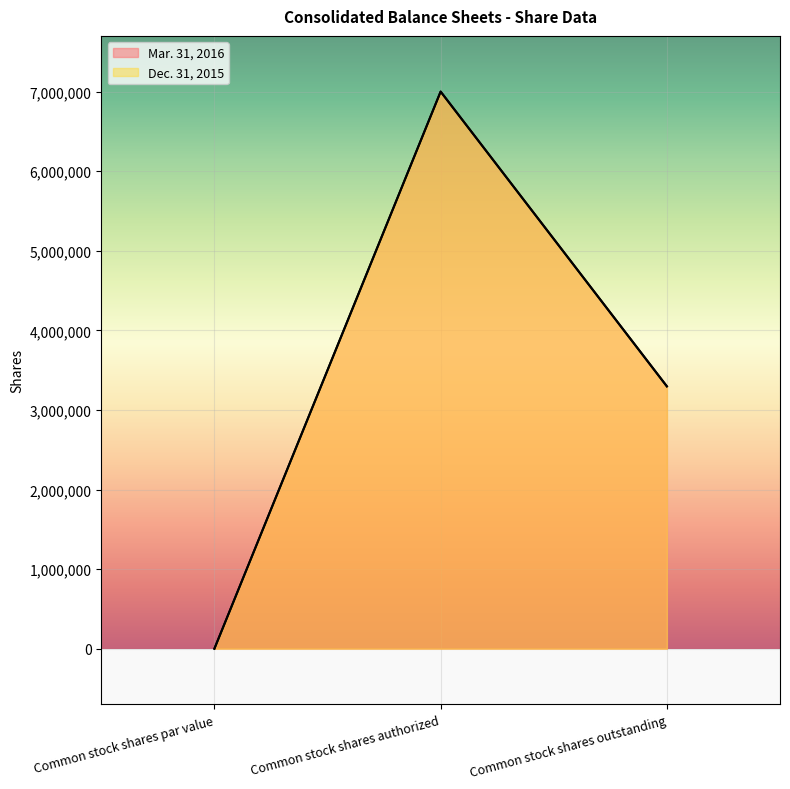

Count the Dec. 31, 2015 values in the range 0 to 7000000.

3